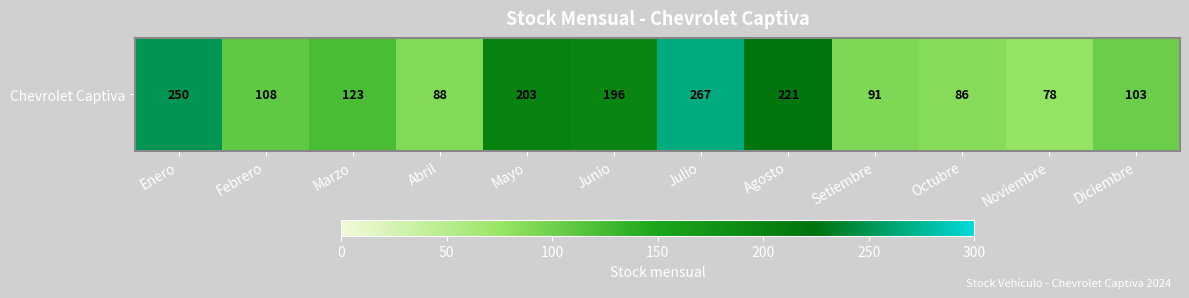

Reading left to right, what are all the values shown in this chart?

Enero=250	Febrero=108	Marzo=123	Abril=88	Mayo=203	Junio=196	Julio=267	Agosto=221	Setiembre=91	Octubre=86	Noviembre=78	Diciembre=103